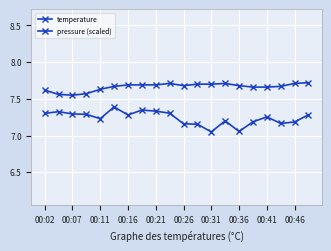

How many lines are shown in the chart?

2